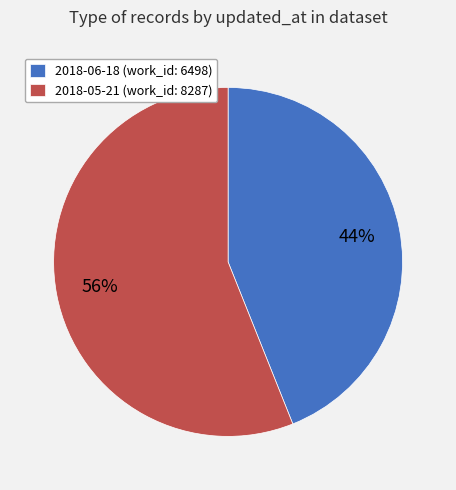

Which slice is the largest?

2018-05-21